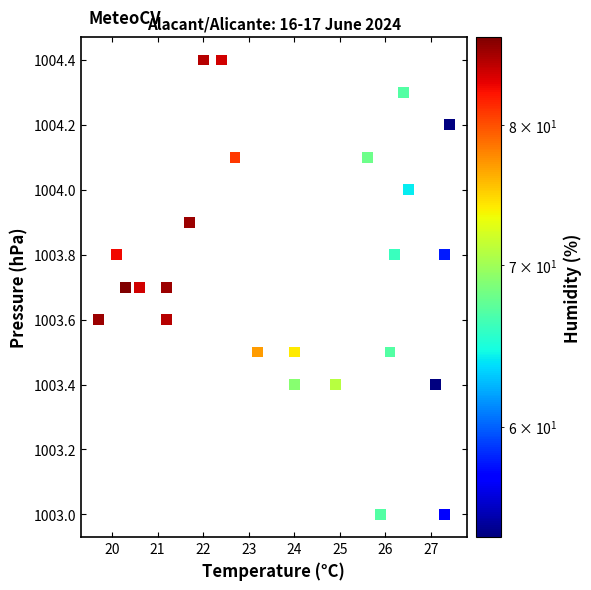

What is the range of Y values (max minus min)?

1.4